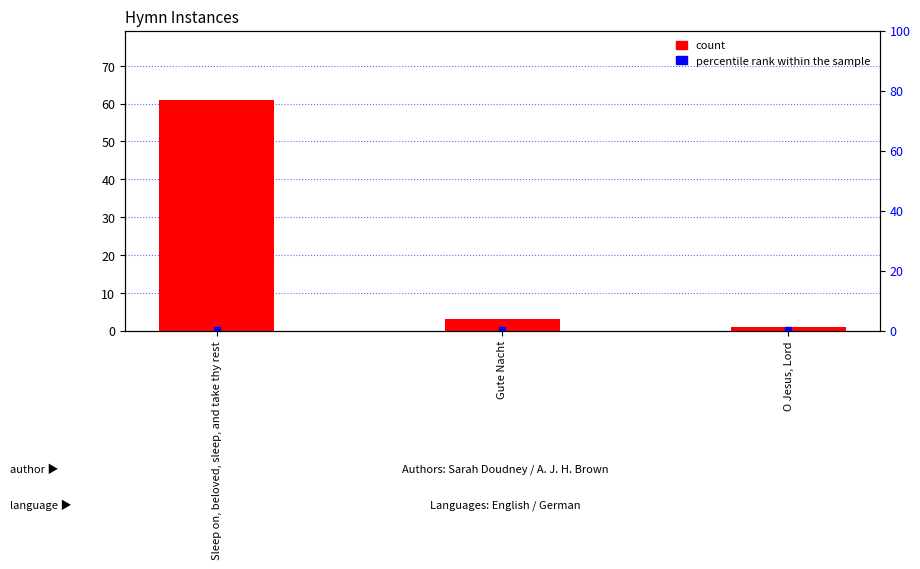

How many bars are there in total?

3